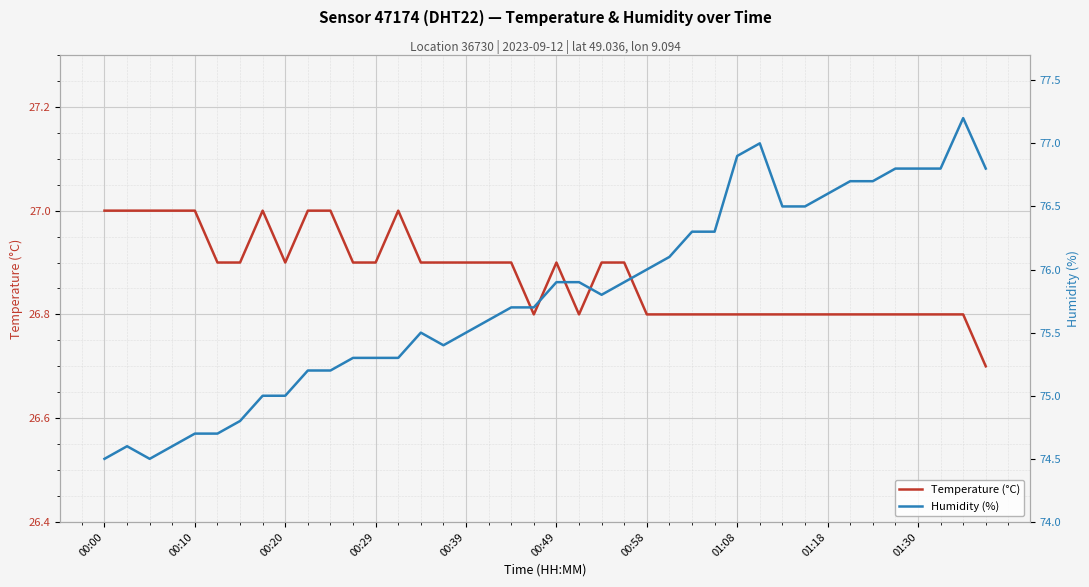

The Temperature (°C) series shows 26.8 at 00:58. True or false?

True